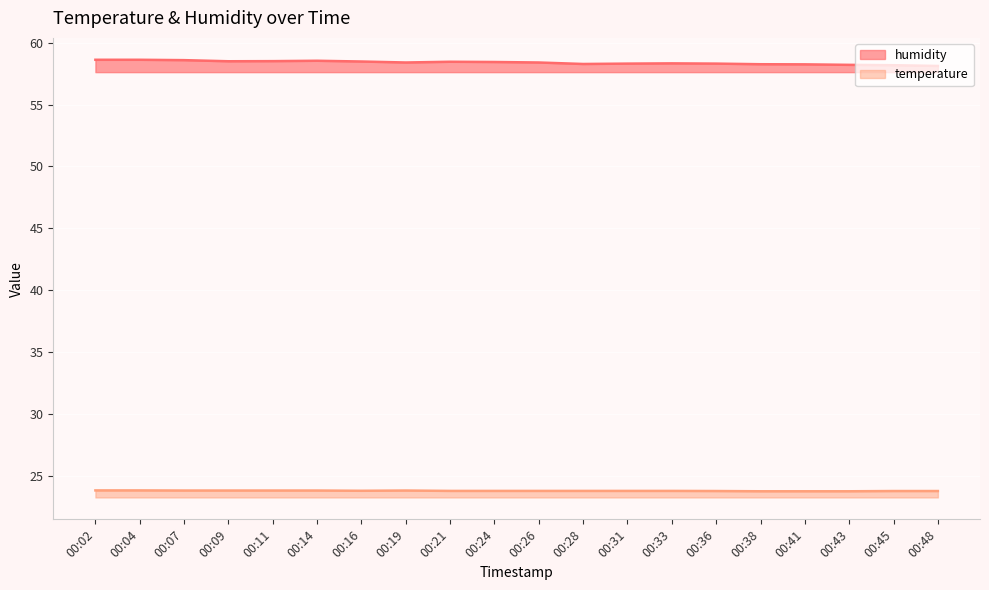

True or false: humidity and temperature cross at least once.

False